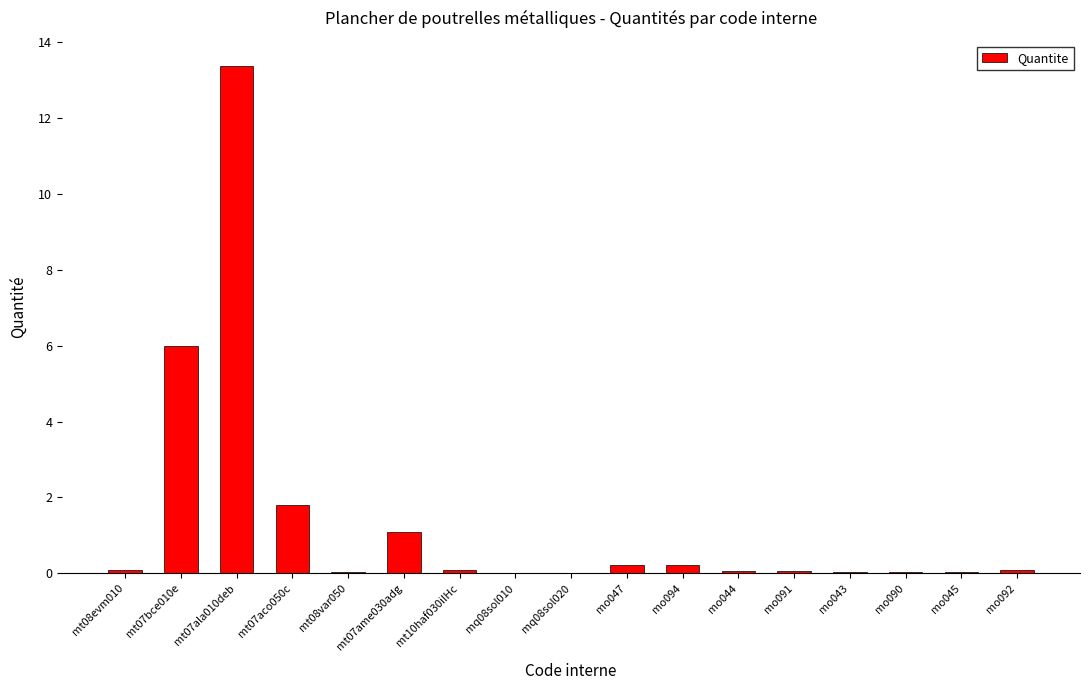

Which category has the highest value across all series?

mt07ala010deb